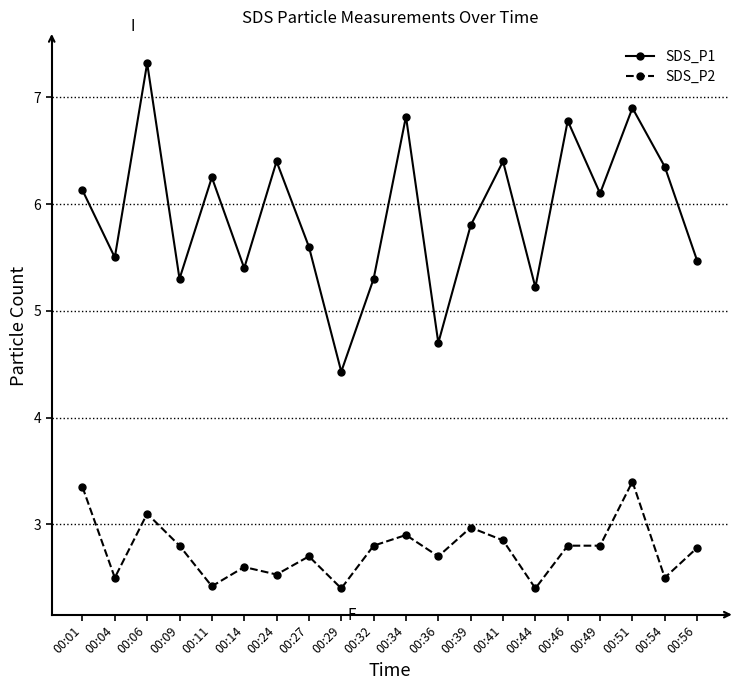

At which category does SDS_P2 reach its first local peak?

00:06